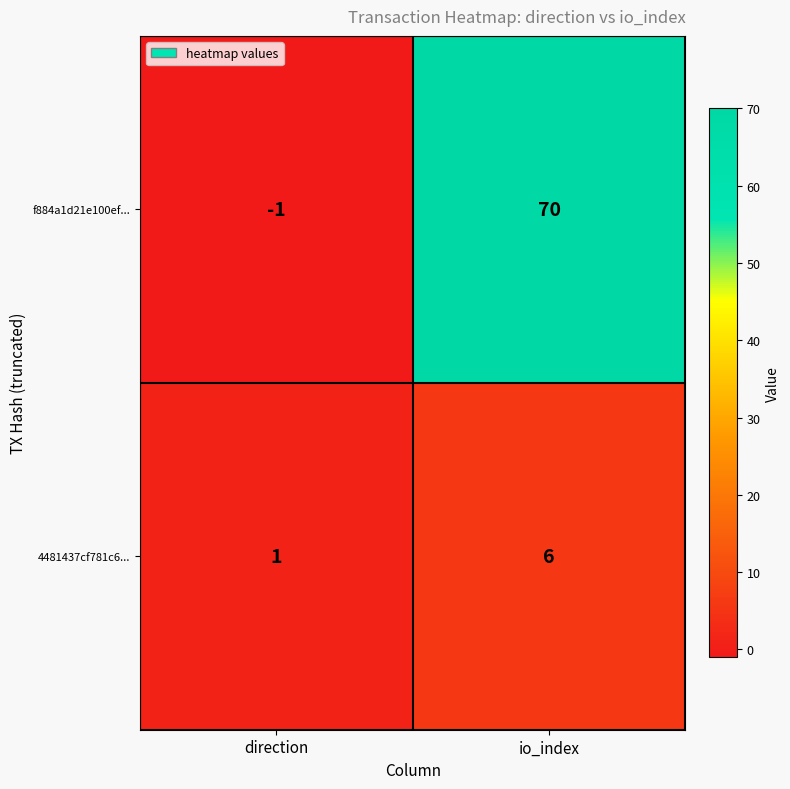

Is it true that 4481437cf781c6... equals 6 at io_index?

True